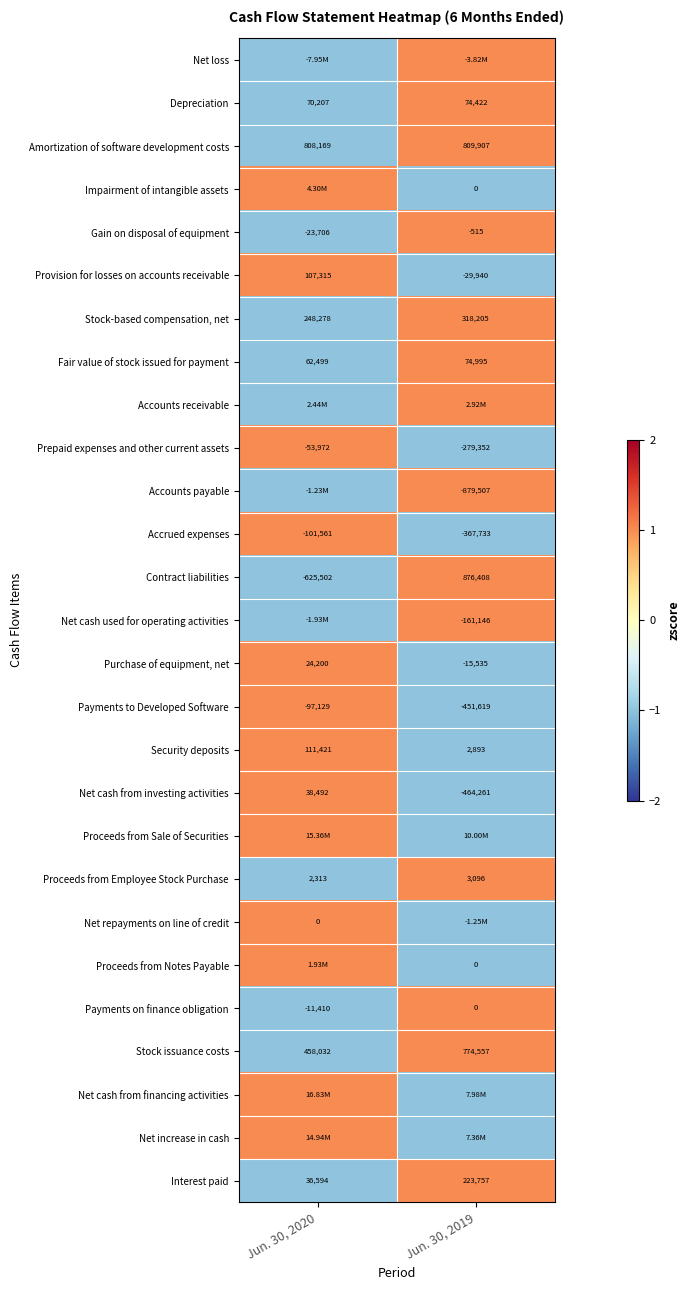

What is the sum of all Depreciation values?

144629